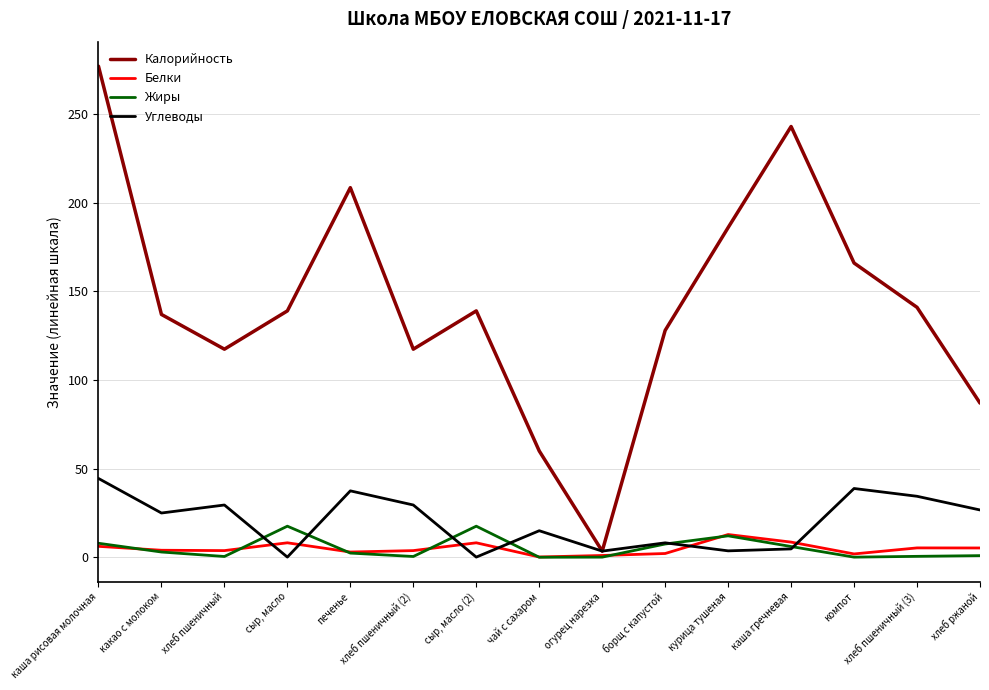

Which series has the largest range (max minus min)?

Калорийность